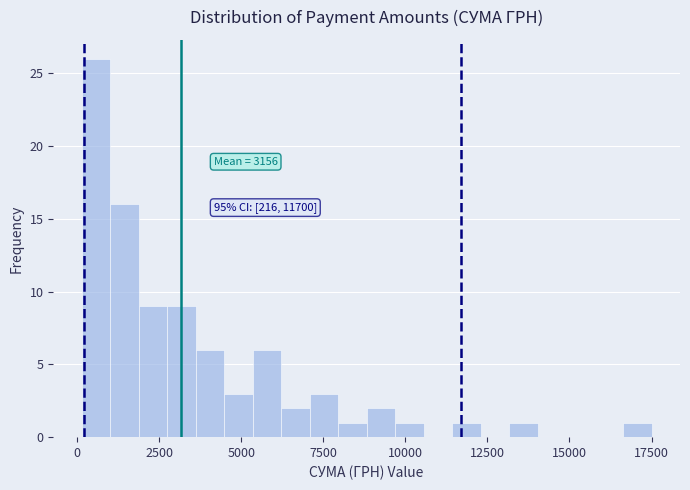

Around what value on the x-axis is the tallest bar? Give the approximate position of its centre, as read against the axis.

500